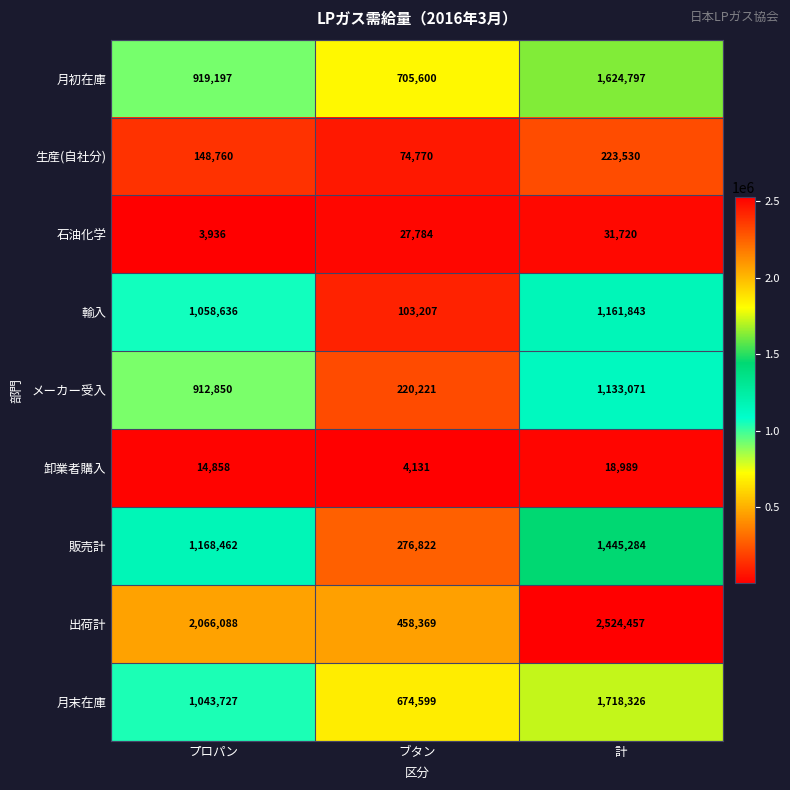

What is the total value across all series at 計?

9882017